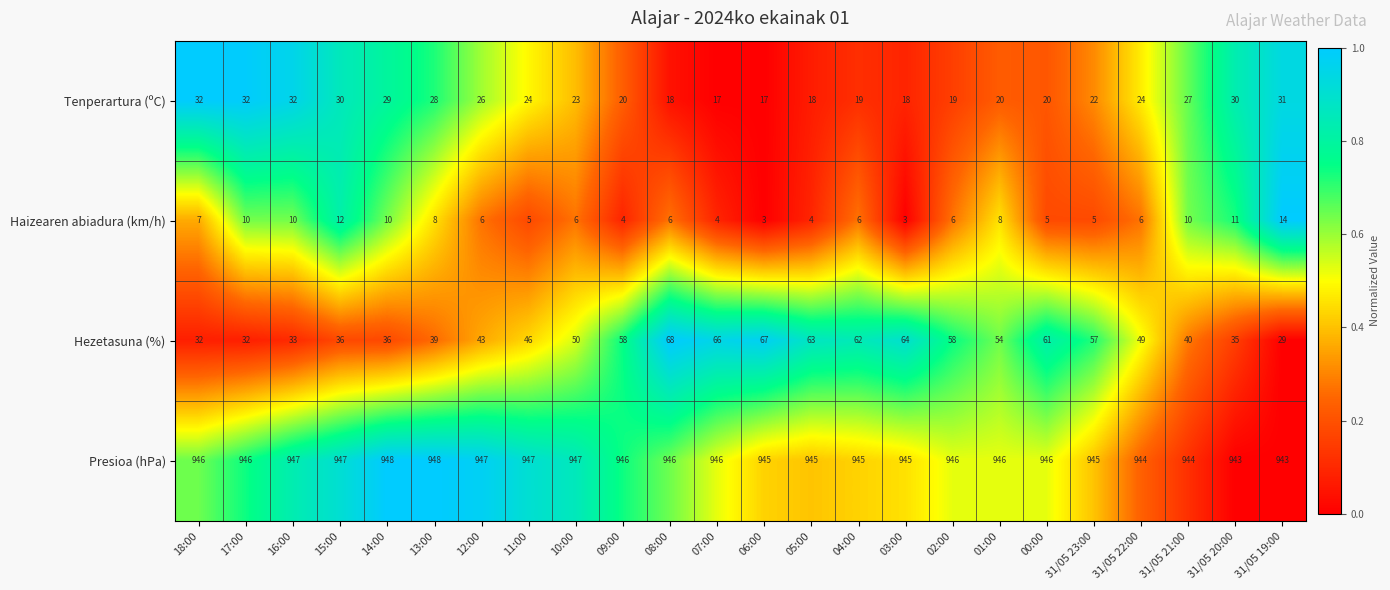

List the series in order of their peak value, highest first.

Presioa (hPa), Hezetasuna (%), Tenperartura (ºC), Haizearen abiadura (km/h)